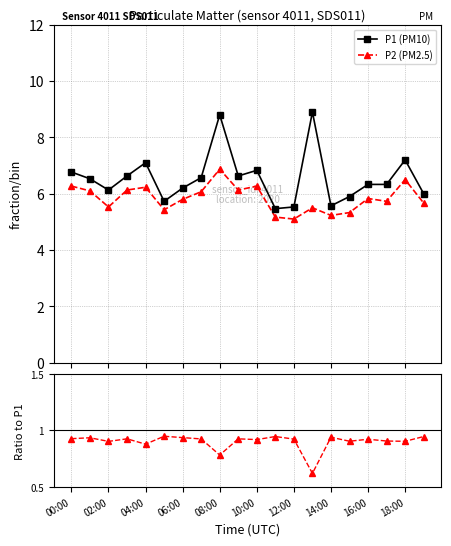

What is the value of the P1 (PM10) point at the 10th from the left?

6.6